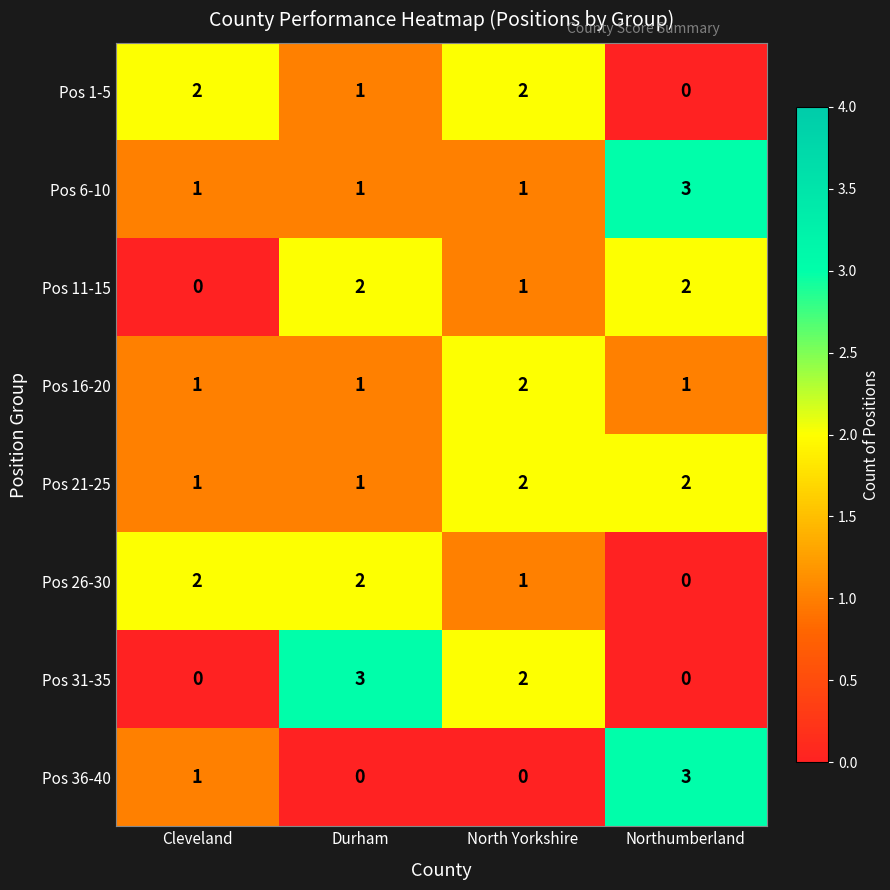

At how many categories does at least one series exceed 0?

4